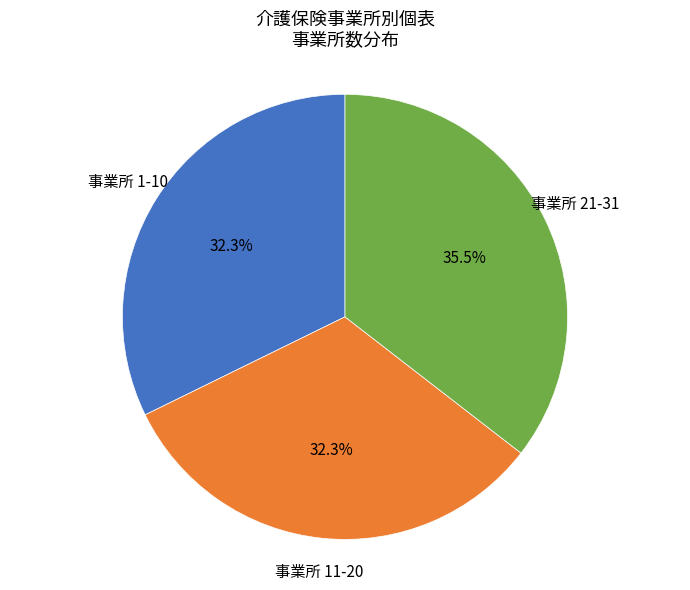

Does any single category account for the majority?

No